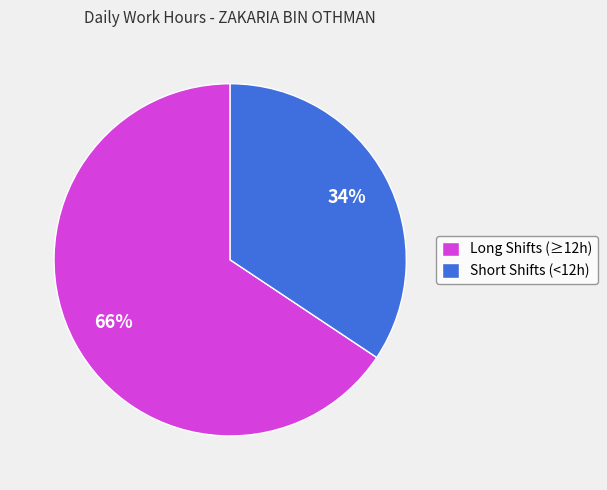

Does Long Shifts (≥12h) account for over 50% of the chart?

Yes